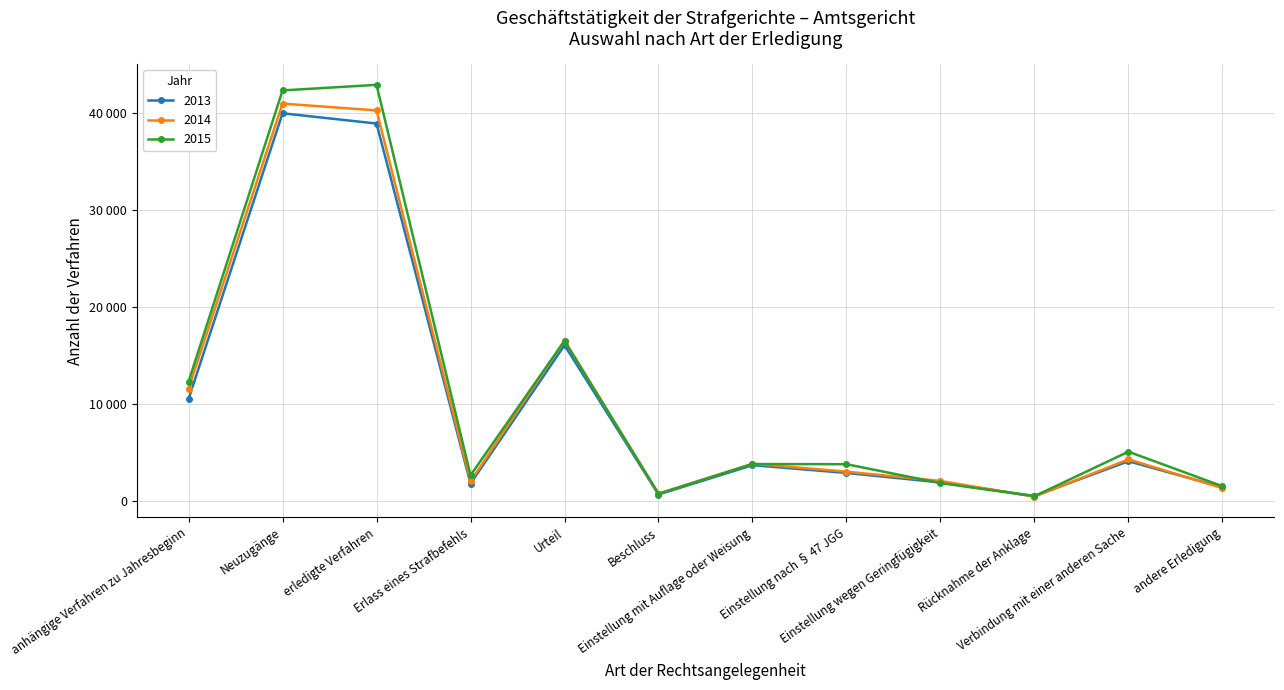

What is the difference between the maximum and second lowest values in the 2014 series?

40206